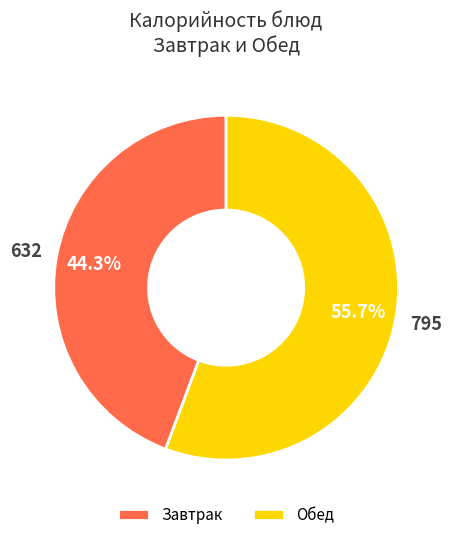

Combined, what portion of the pie is Обед and Завтрак?

100.0%